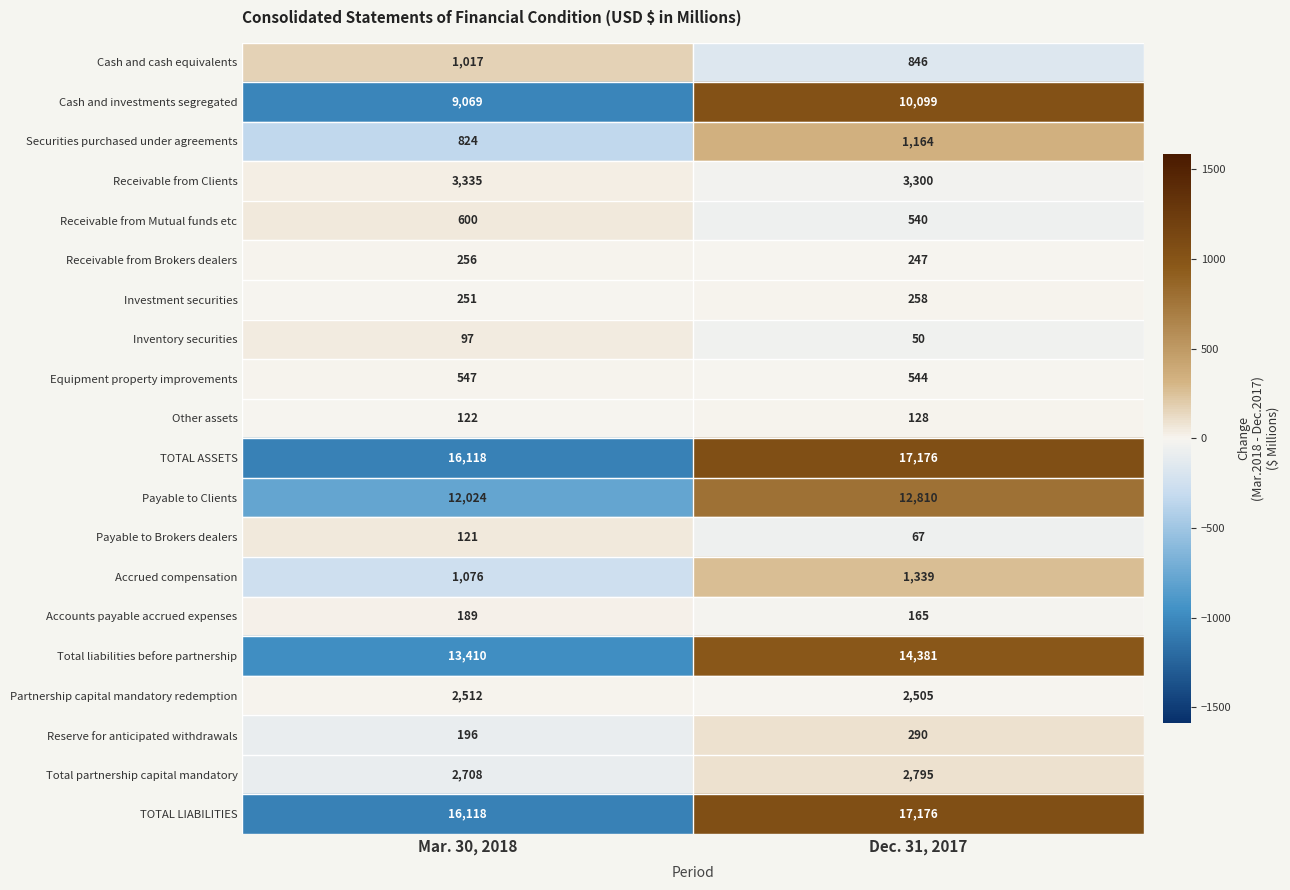

What is the difference between the highest and lowest values at Dec. 31, 2017?

17126